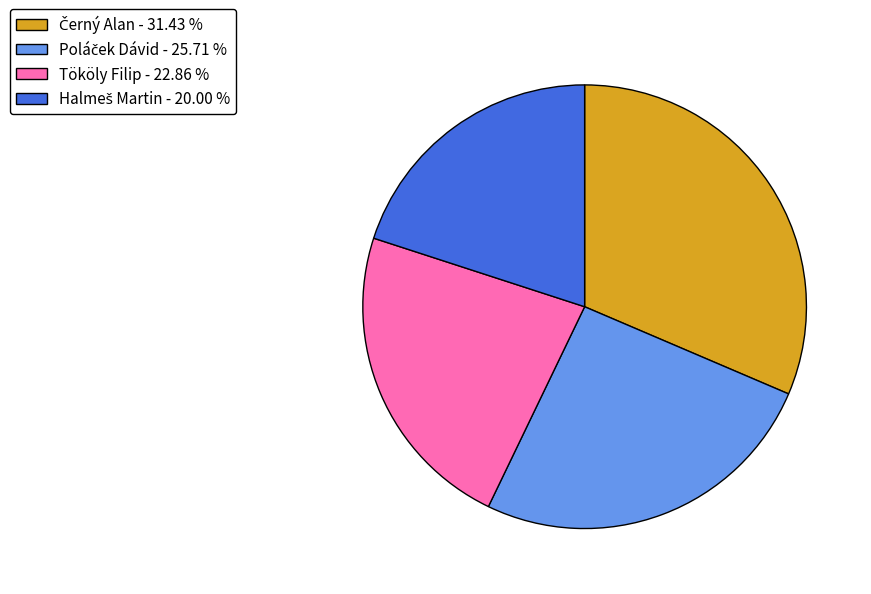

Count the number of slices in the pie.

4